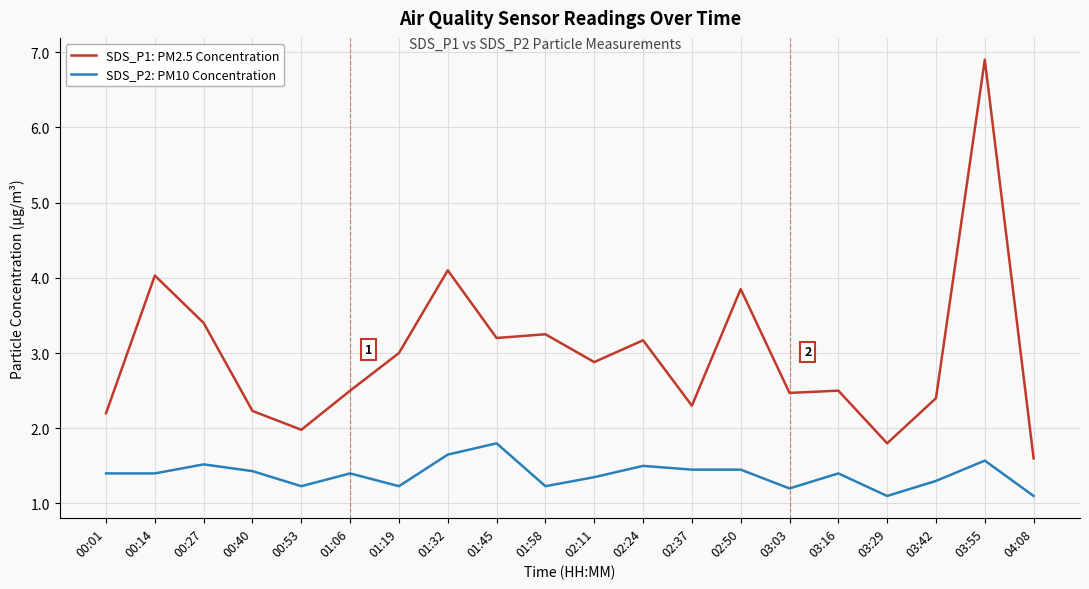

True or false: SDS_P1: PM2.5 Concentration and SDS_P2: PM10 Concentration intersect in this chart.

False